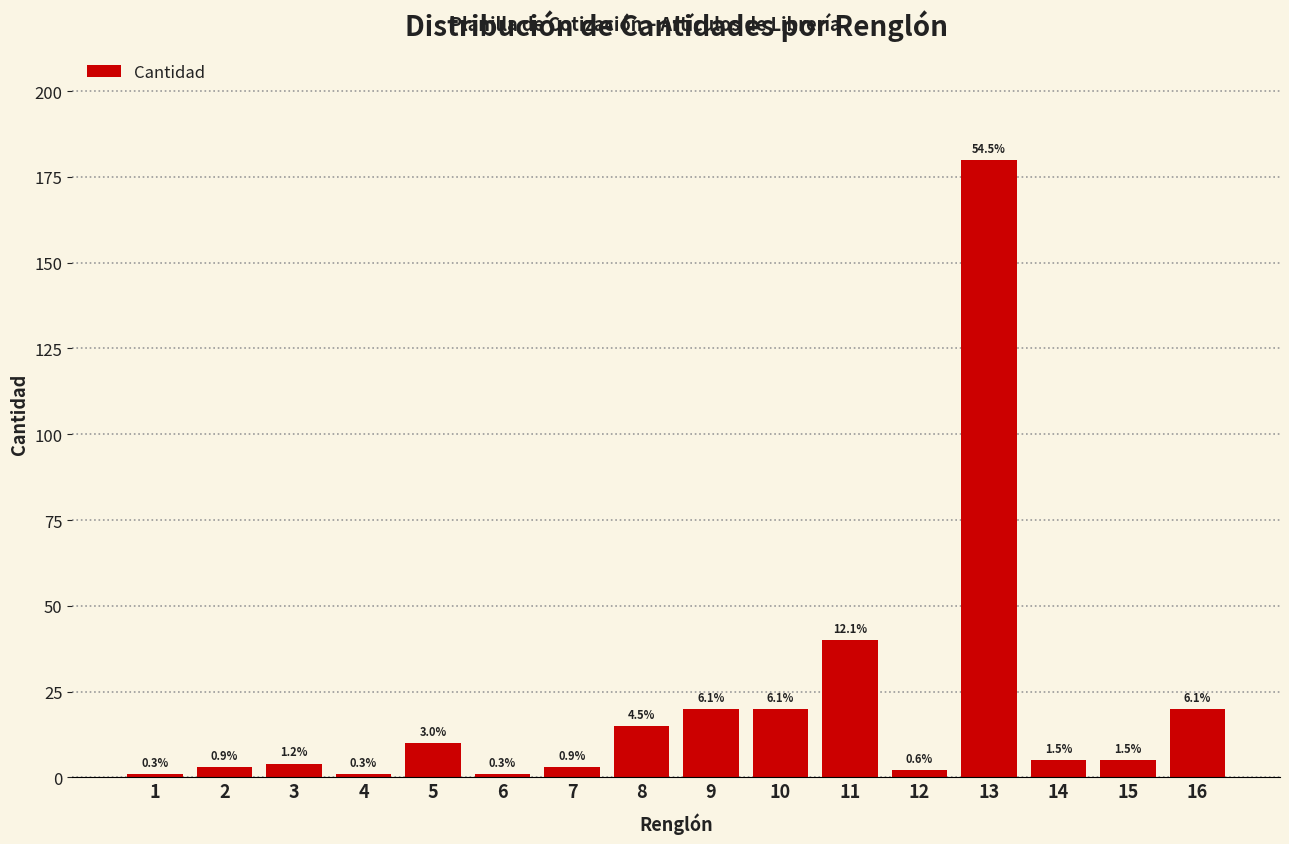

How many bars are there in total?

16